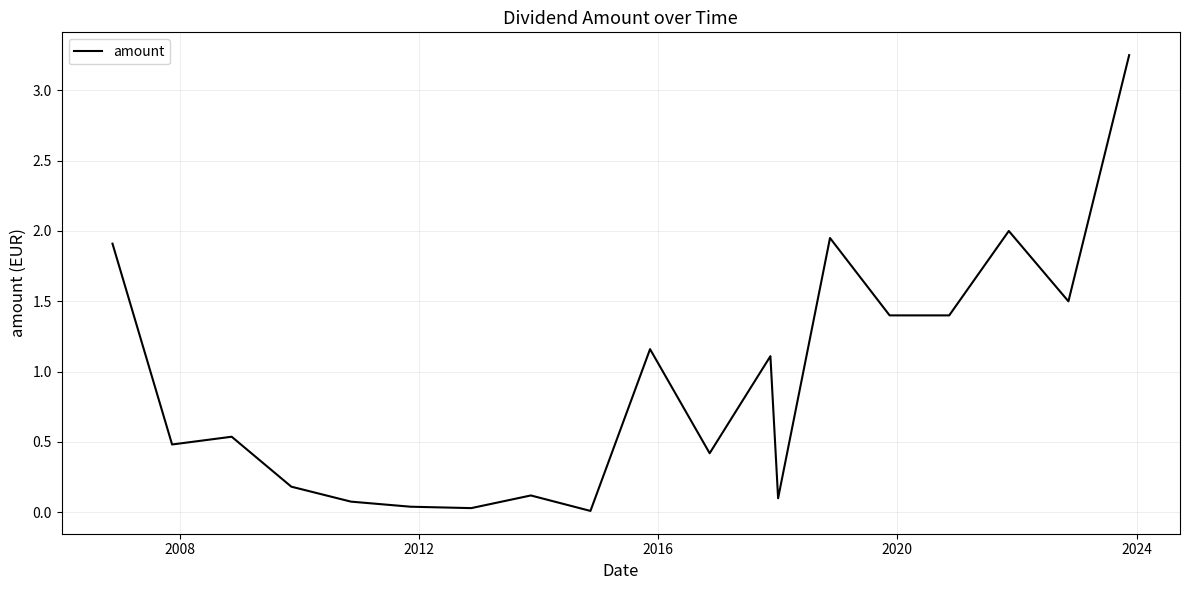

How many points are lower than both their immediate neighbors (excluding endpoints)?

6